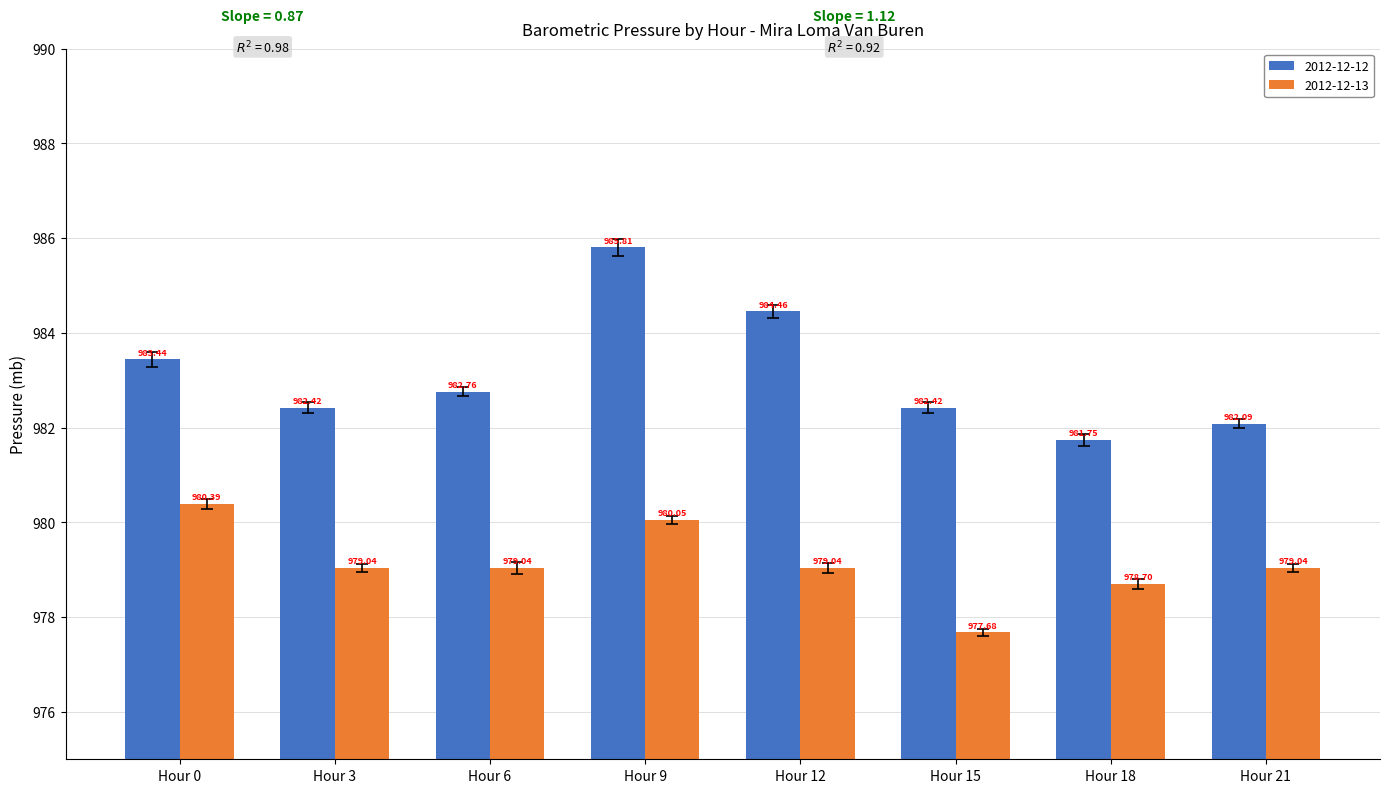

At Hour 18, list the series in order from smallest to largest.

2012-12-13, 2012-12-12